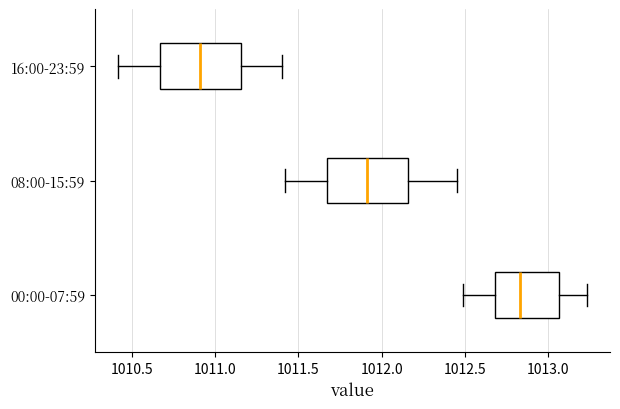

Reading bottom to top, transcribe this box plot: for each box, give where its median line is, the range the box spans, and where its two whiskers end, as read against the x-axis. The values are not printed on the chart, so give them approximately, as read against the axis.

00:00-07:59: median 1012.85, box 1012.70 to 1013.05, whiskers 1012.50 to 1013.25
08:00-15:59: median 1011.90, box 1011.65 to 1012.15, whiskers 1011.40 to 1012.45
16:00-23:59: median 1010.90, box 1010.65 to 1011.15, whiskers 1010.40 to 1011.40